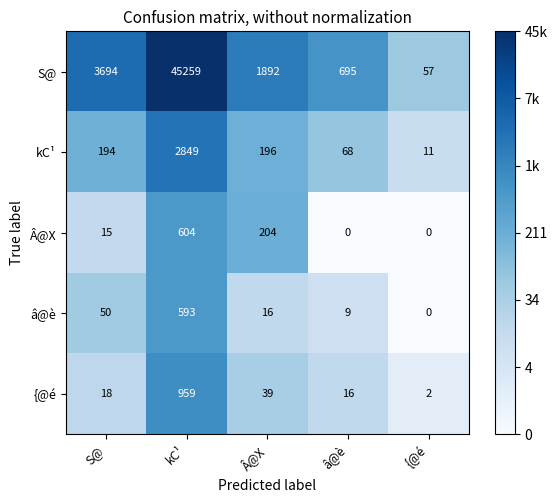

What is the difference between the maximum and minimum values in the S@ series?

45202